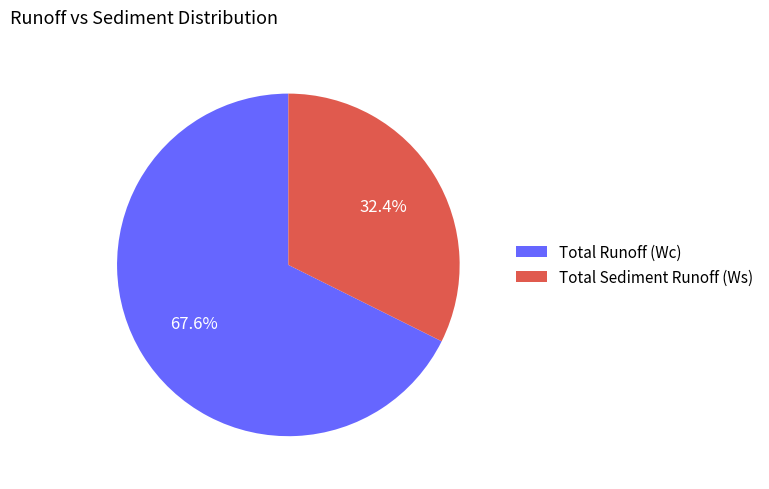

Do Total Sediment Runoff (Ws) and Total Runoff (Wc) together represent more than half of the pie?

Yes